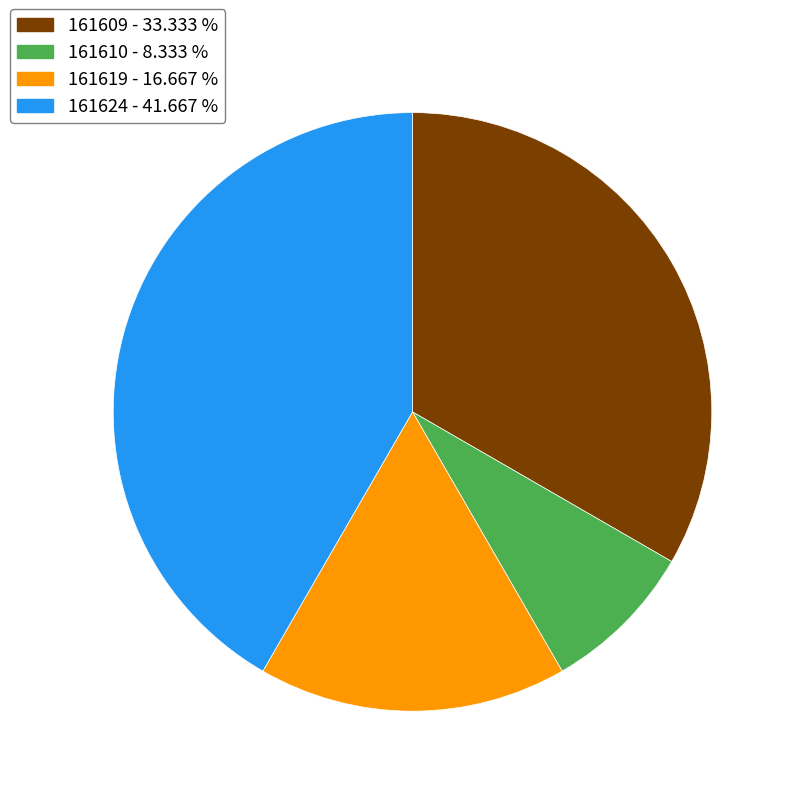

Which category has the smallest portion of the pie?

161610